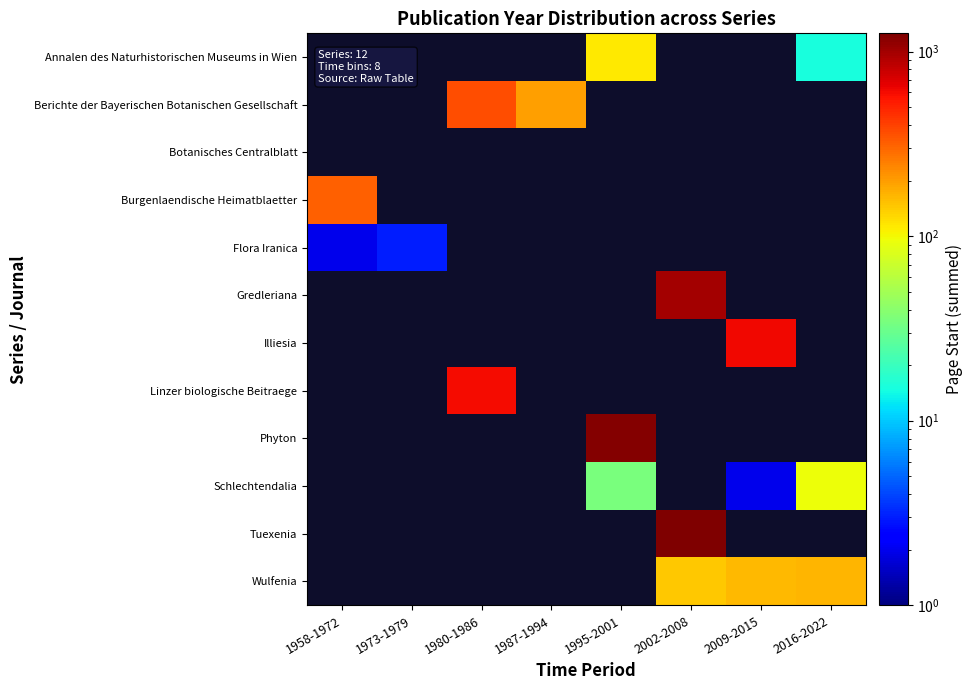

The Schlechtendalia series shows 35.0 at 1995-2001. True or false?

True